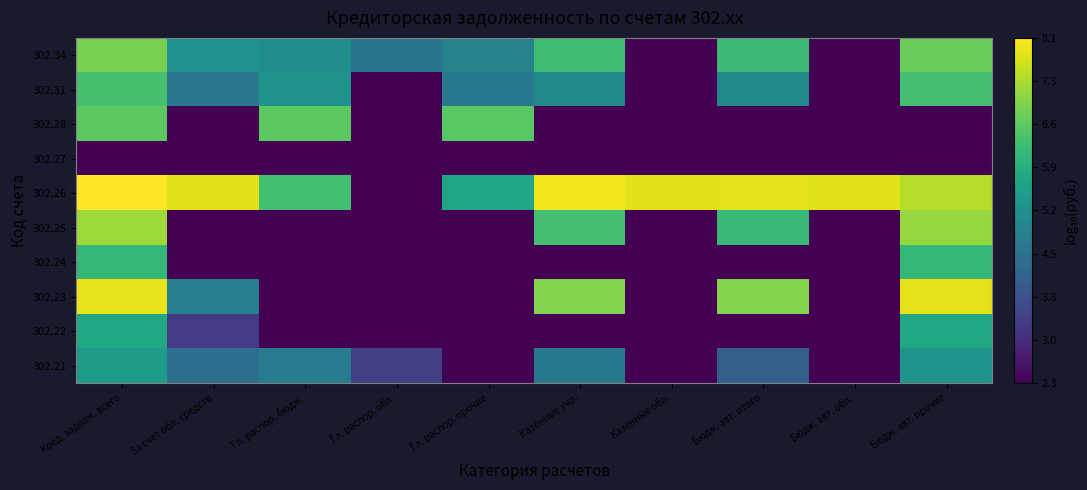

At За счет обл. средств, list the series in order from largest to smallest.

302.26, 302.34, 302.23, 302.31, 302.21, 302.22, 302.24, 302.25, 302.27, 302.28